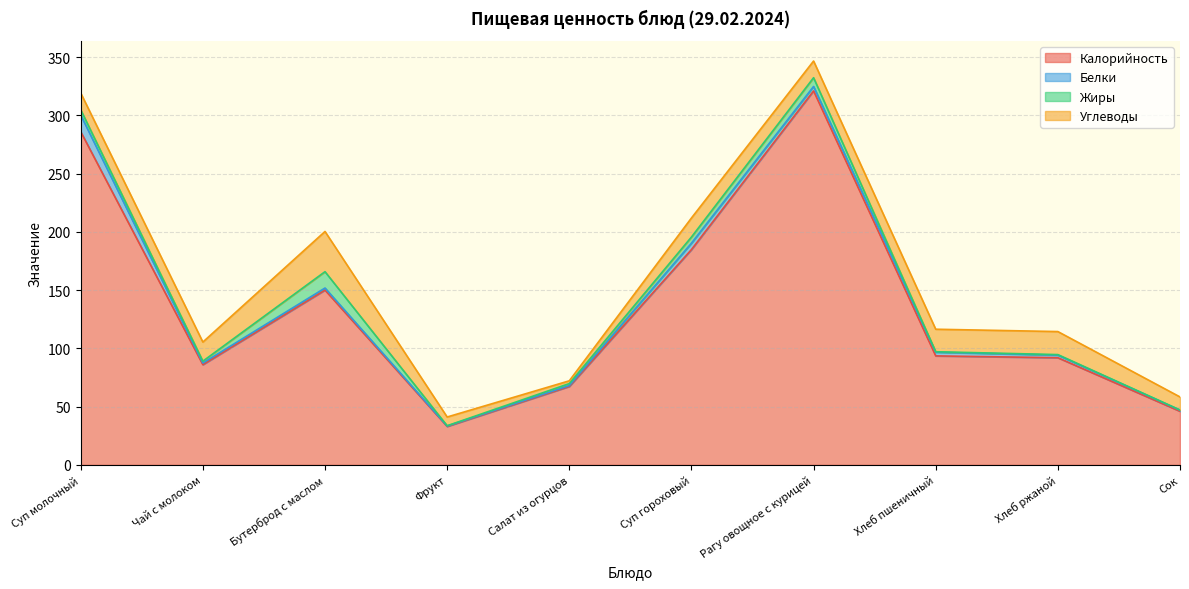

What is the label of the 9th point from the right?

Чай с молоком